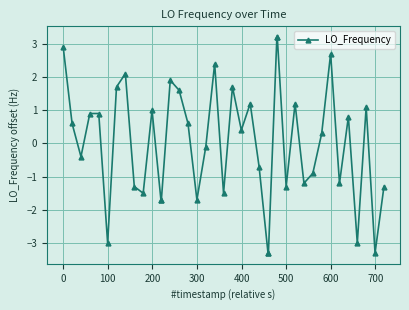

What is the greatest value displayed?

3.2